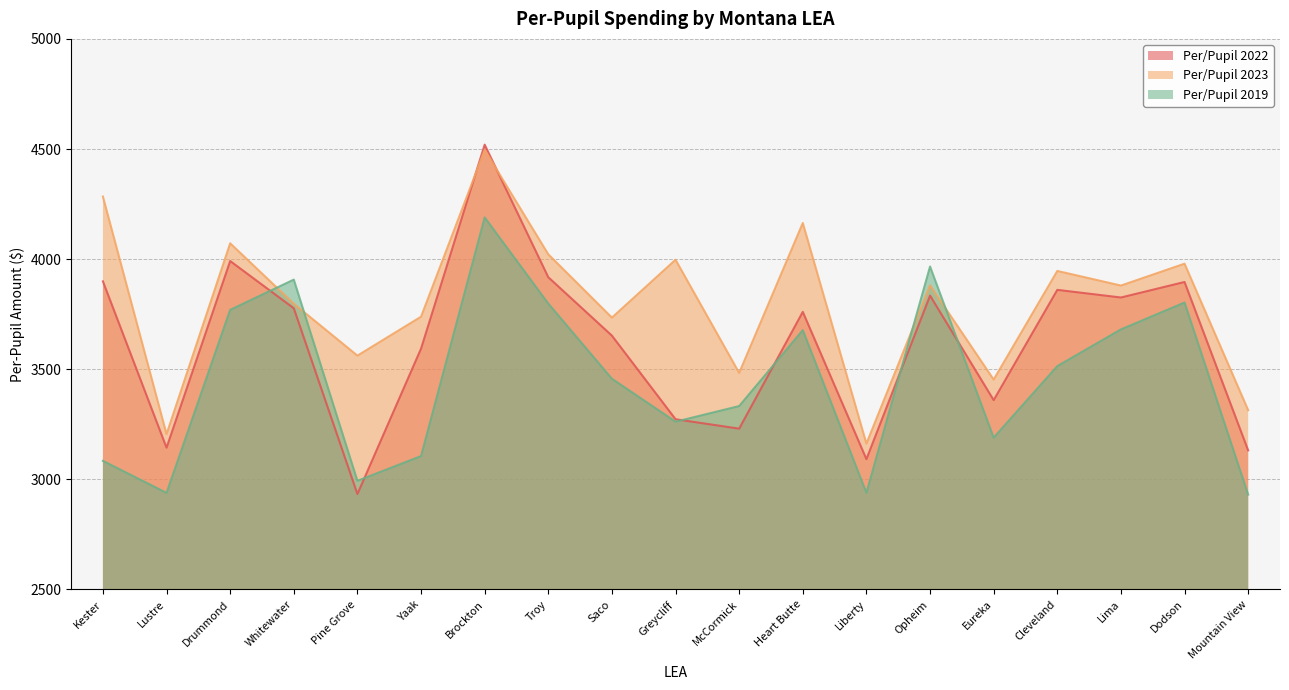

Is the value of Per/Pupil 2023 at Dodson greater than the value of Per/Pupil 2022 at Whitewater?

Yes